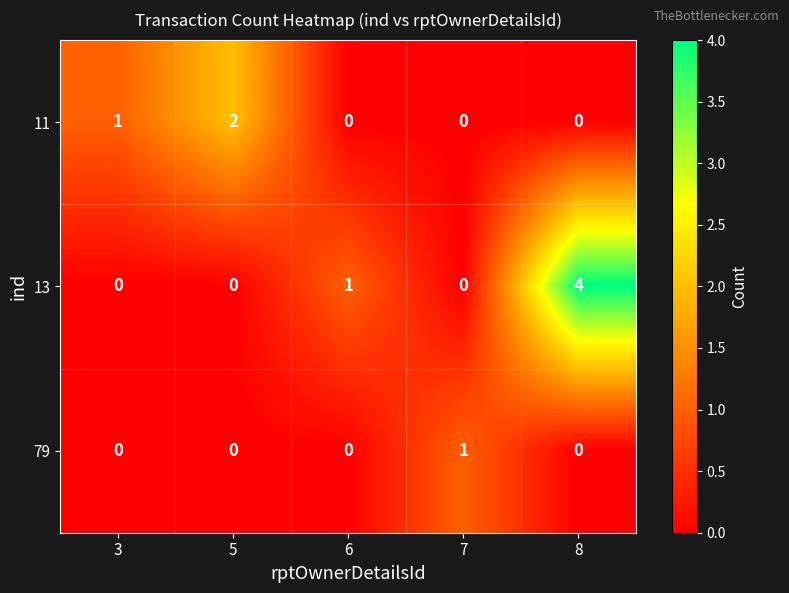

Is it true that 11 equals 0 at 7?

True